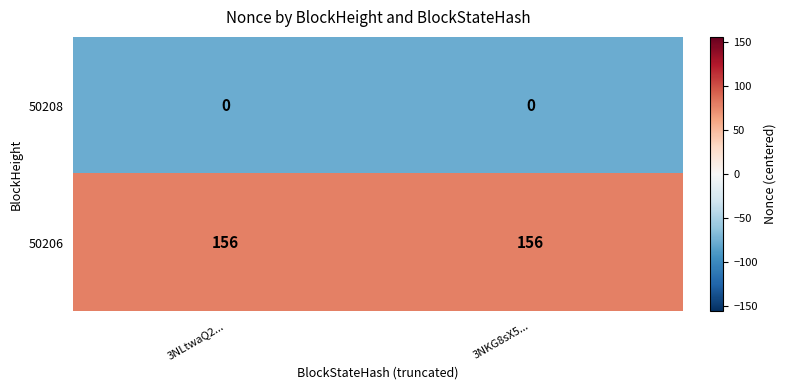

What is the difference between the highest and lowest values at 3NLtwaQ2...?

156